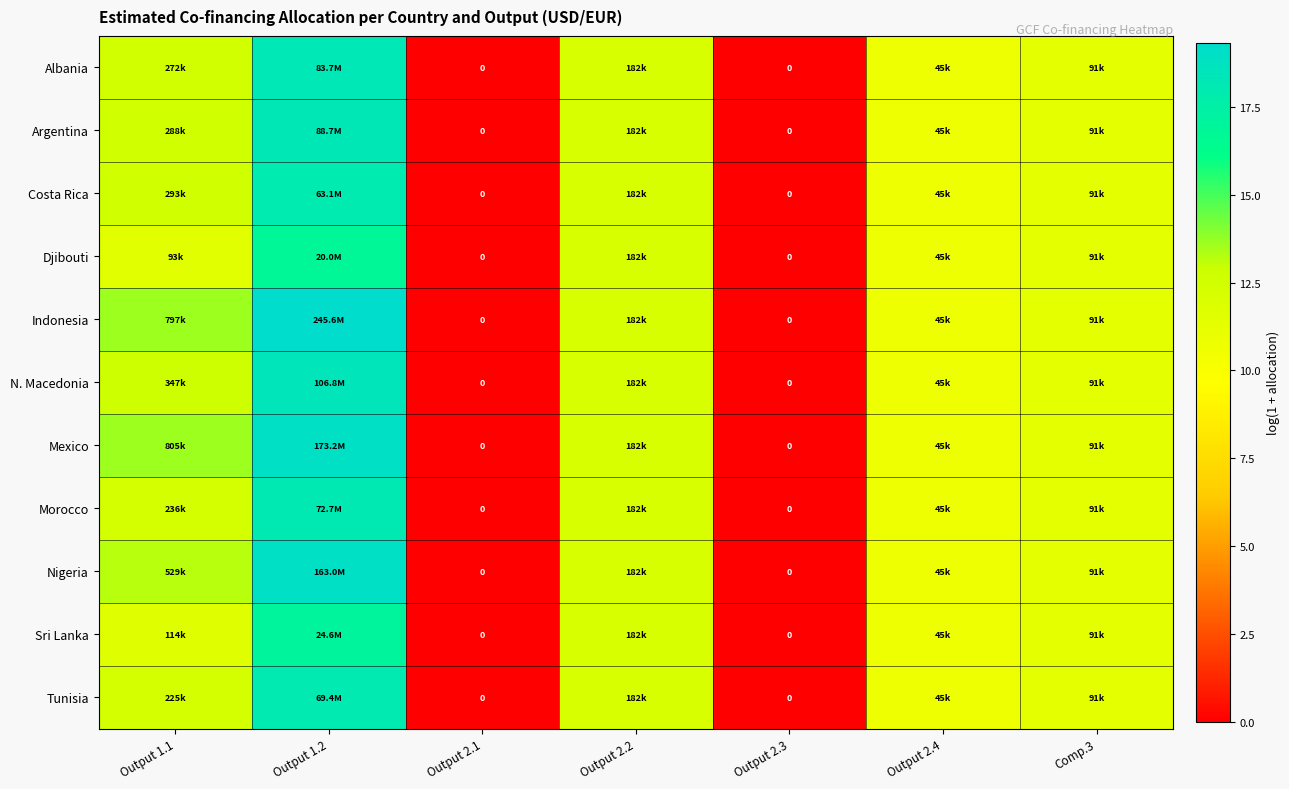

The Tunisia series shows 12.1 at Output 2.2. True or false?

True